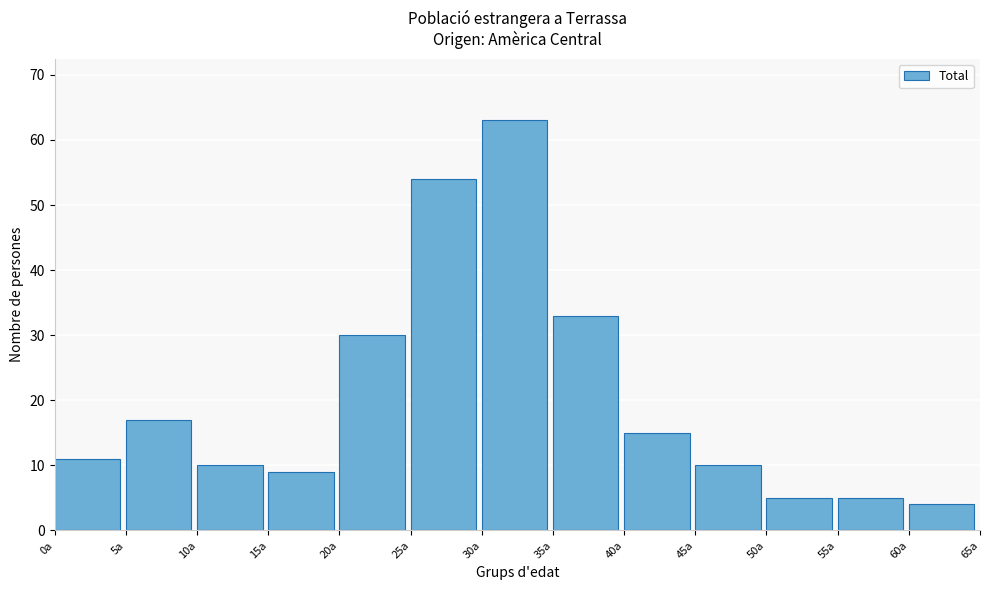

Reading left to right, what are all the values shown in this chart?

11	17	10	9	30	54	63	33	15	10	5	5	4